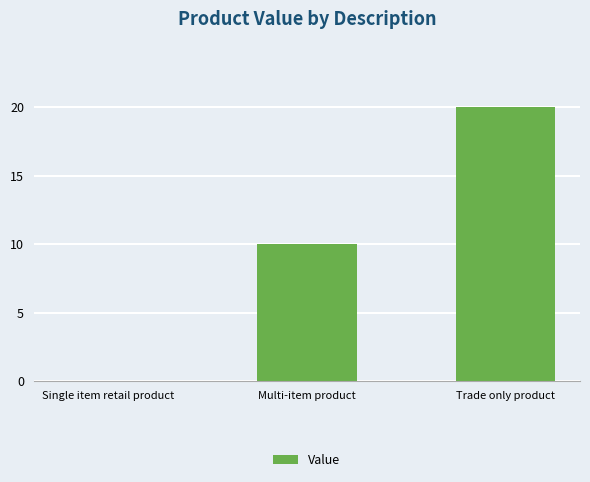

How many positive values are there?

2